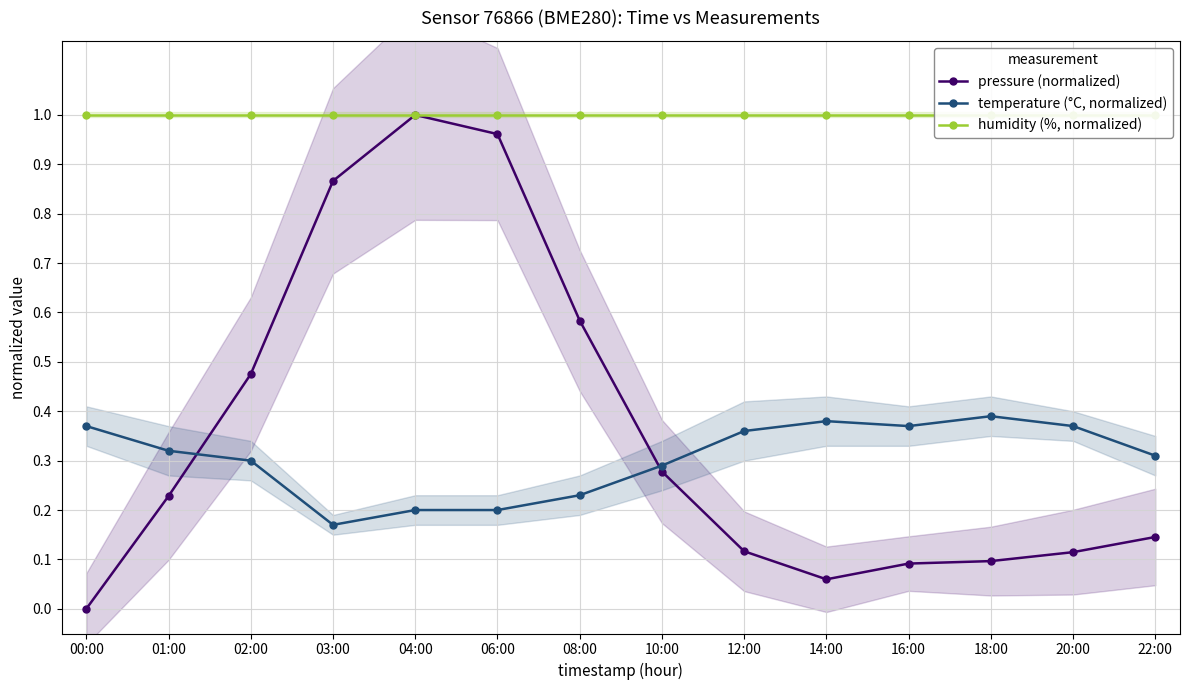

True or false: temperature (°C, normalized) and humidity (%, normalized) intersect in this chart.

False